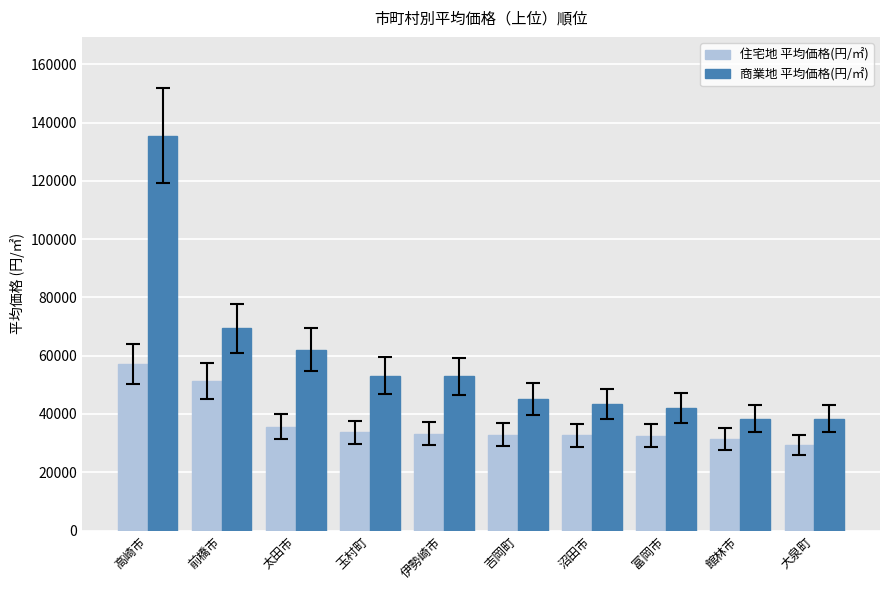

What is the average value of the 住宅地 平均価格(円/㎡) series?

37000